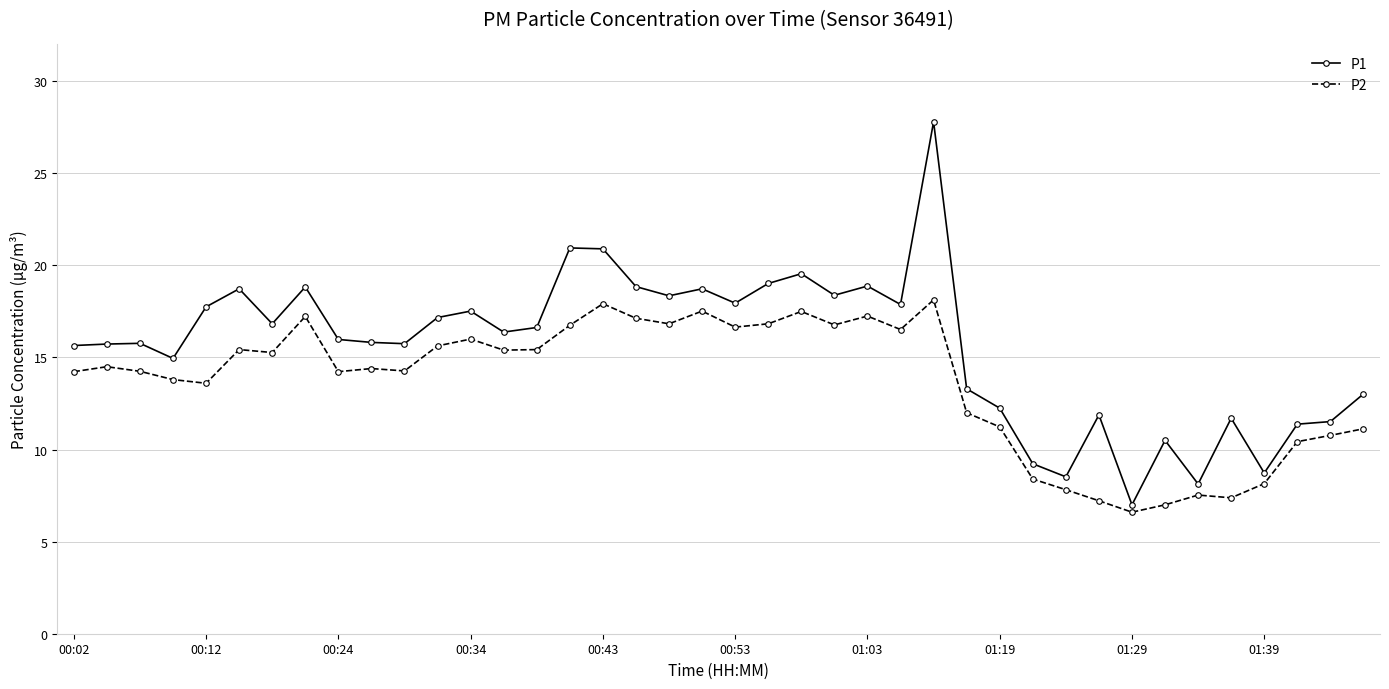

What is the value of the P1 point at the 32nd from the left?

11.9